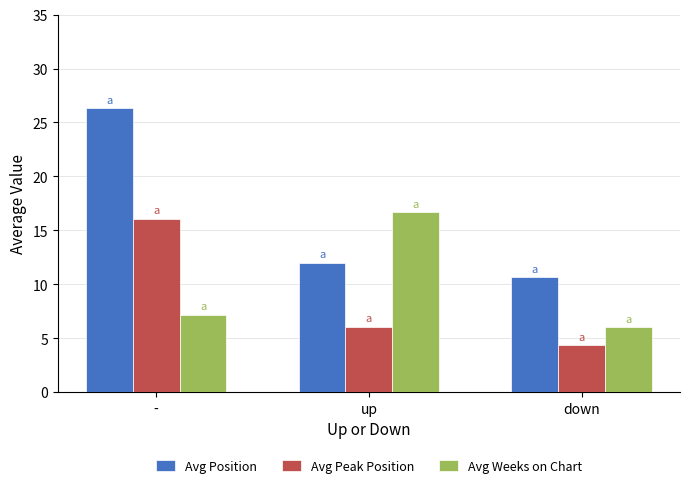

How many data points in Avg Peak Position are less than 6?

1